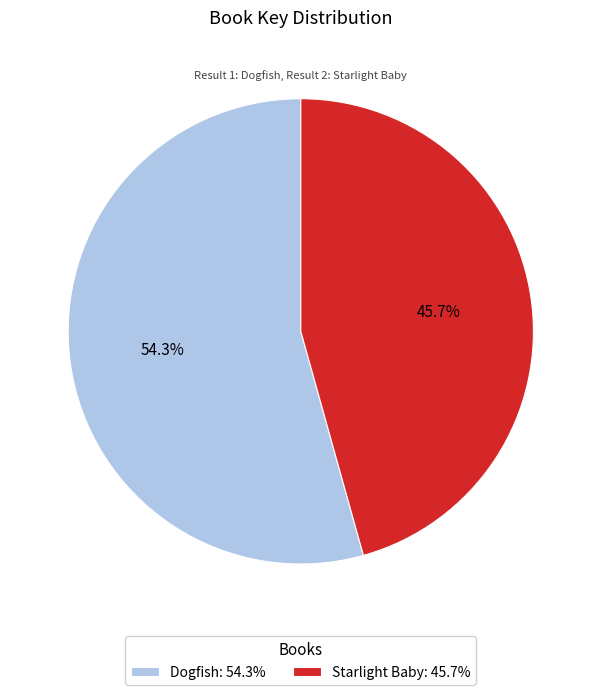

How many slices are in this pie chart?

2